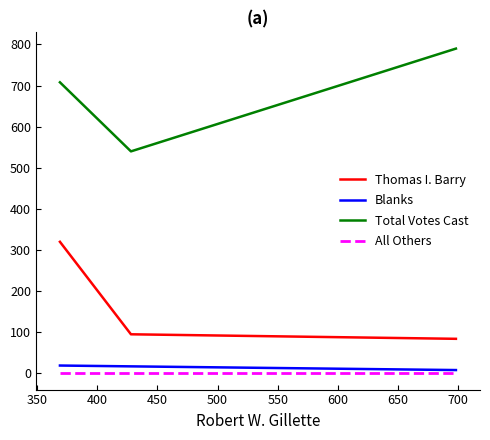

What is the minimum value for Total Votes Cast?

540